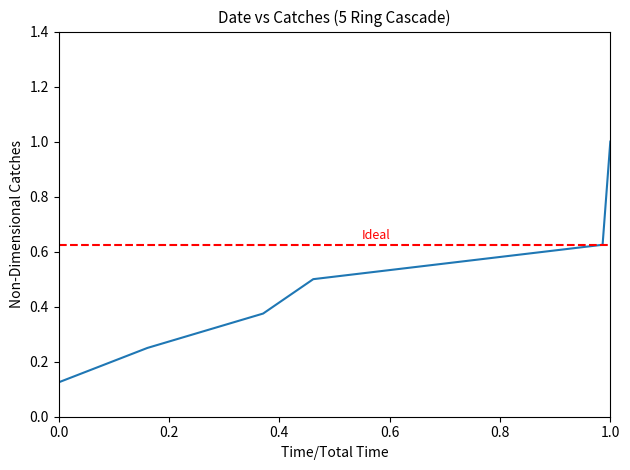

What is the minimum value shown in the chart?

0.1